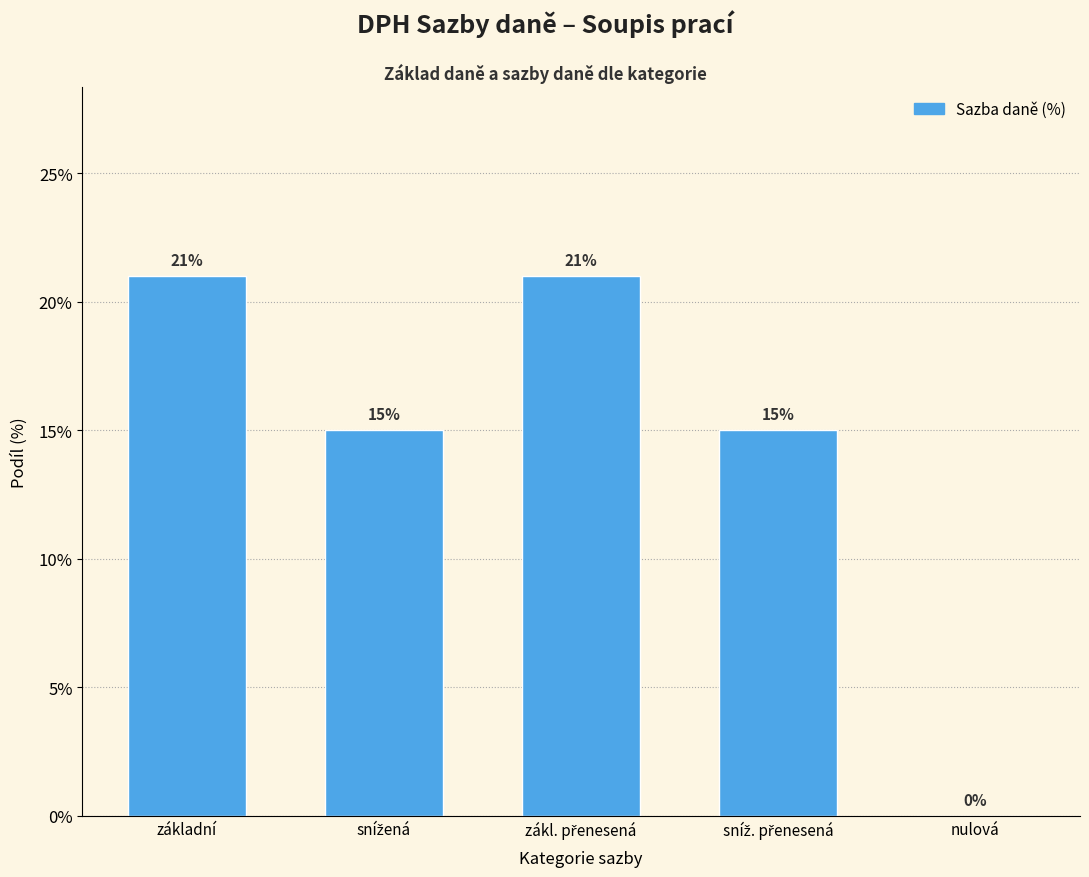

How many values are between 15 and 21?

4